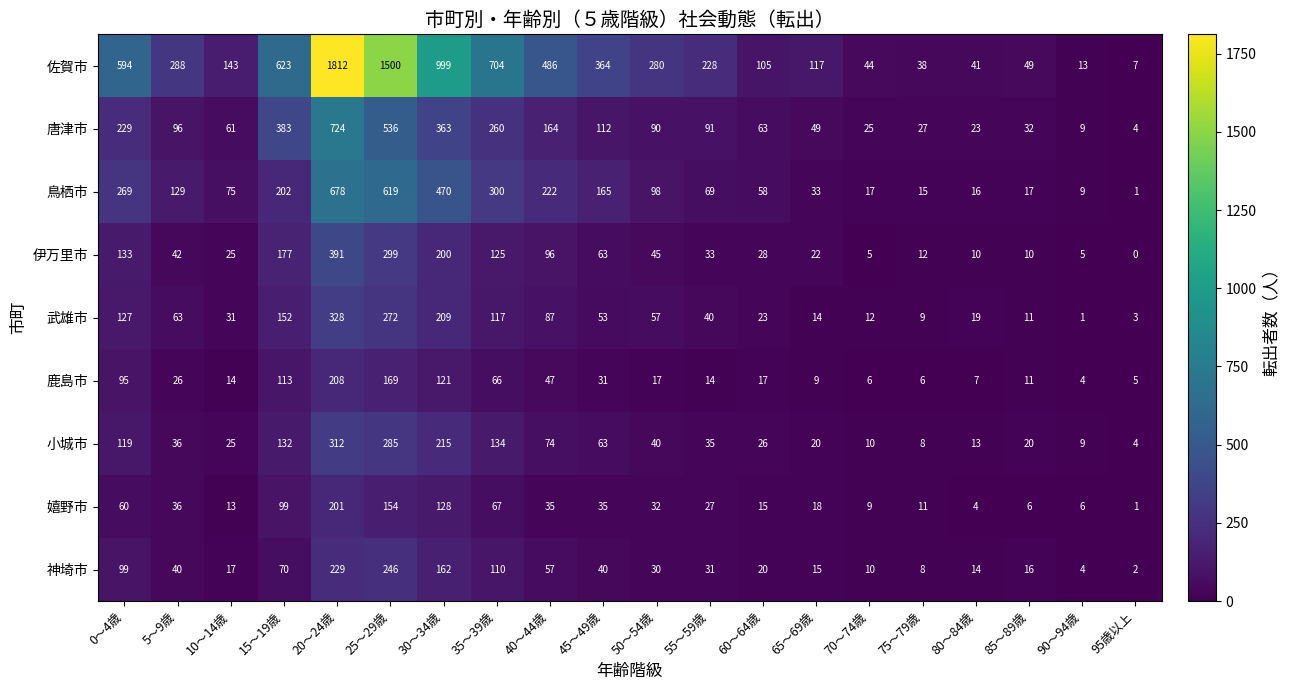

List the series in order of their peak value, highest first.

佐賀市, 唐津市, 鳥栖市, 伊万里市, 武雄市, 小城市, 神埼市, 鹿島市, 嬉野市